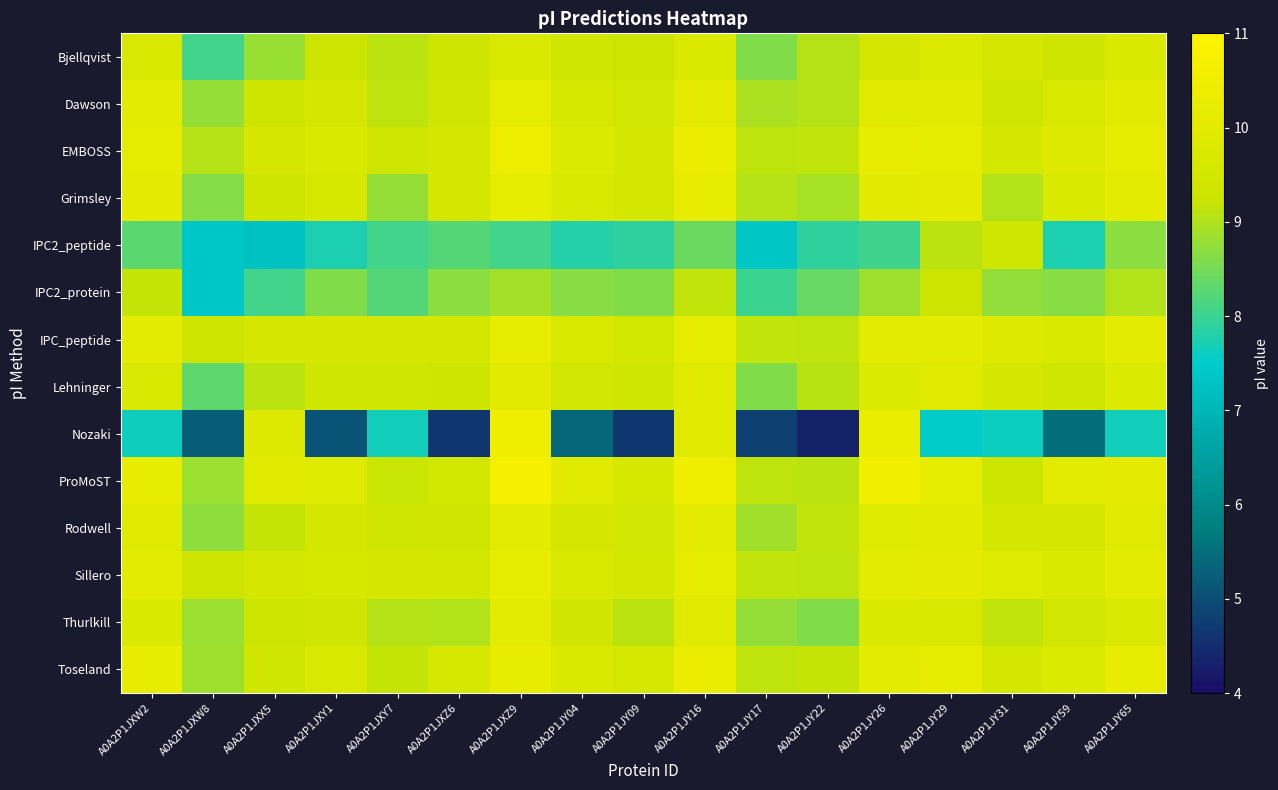

Reading right to left, what are all the values shown in this chart?

Bjellqvist: A0A2P1JY65=9.7	A0A2P1JY59=9.3	A0A2P1JY31=9.5	A0A2P1JY29=9.8	A0A2P1JY26=9.6	A0A2P1JY22=9.0	A0A2P1JY17=8.6	A0A2P1JY16=9.8	A0A2P1JY09=9.3	A0A2P1JY04=9.3	A0A2P1JXZ9=9.7	A0A2P1JXZ6=9.3	A0A2P1JXY7=9.1	A0A2P1JXY1=9.3	A0A2P1JXX5=8.8	A0A2P1JXW8=8.1	A0A2P1JXW2=9.7
Dawson: A0A2P1JY65=10.0	A0A2P1JY59=9.7	A0A2P1JY31=9.3	A0A2P1JY29=10.0	A0A2P1JY26=9.9	A0A2P1JY22=9.0	A0A2P1JY17=9.0	A0A2P1JY16=10.1	A0A2P1JY09=9.4	A0A2P1JY04=9.6	A0A2P1JXZ9=10.1	A0A2P1JXZ6=9.4	A0A2P1JXY7=9.1	A0A2P1JXY1=9.6	A0A2P1JXX5=9.3	A0A2P1JXW8=8.8	A0A2P1JXW2=10.0
EMBOSS: A0A2P1JY65=10.1	A0A2P1JY59=9.8	A0A2P1JY31=9.5	A0A2P1JY29=10.1	A0A2P1JY26=10.2	A0A2P1JY22=9.2	A0A2P1JY17=9.1	A0A2P1JY16=10.3	A0A2P1JY09=9.6	A0A2P1JY04=9.8	A0A2P1JXZ9=10.4	A0A2P1JXZ6=9.5	A0A2P1JXY7=9.4	A0A2P1JXY1=9.7	A0A2P1JXX5=9.6	A0A2P1JXW8=9.0	A0A2P1JXW2=10.1
Grimsley: A0A2P1JY65=10.1	A0A2P1JY59=9.7	A0A2P1JY31=9.0	A0A2P1JY29=10.1	A0A2P1JY26=10.0	A0A2P1JY22=8.9	A0A2P1JY17=9.0	A0A2P1JY16=10.2	A0A2P1JY09=9.5	A0A2P1JY04=9.7	A0A2P1JXZ9=10.1	A0A2P1JXZ6=9.5	A0A2P1JXY7=8.8	A0A2P1JXY1=9.6	A0A2P1JXX5=9.3	A0A2P1JXW8=8.6	A0A2P1JXW2=10.1
IPC2_peptide: A0A2P1JY65=8.7	A0A2P1JY59=7.7	A0A2P1JY31=9.3	A0A2P1JY29=9.1	A0A2P1JY26=8.0	A0A2P1JY22=7.9	A0A2P1JY17=7.4	A0A2P1JY16=8.4	A0A2P1JY09=7.9	A0A2P1JY04=7.8	A0A2P1JXZ9=8.1	A0A2P1JXZ6=8.2	A0A2P1JXY7=8.1	A0A2P1JXY1=7.7	A0A2P1JXX5=7.3	A0A2P1JXW8=7.4	A0A2P1JXW2=8.3
IPC2_protein: A0A2P1JY65=9.0	A0A2P1JY59=8.7	A0A2P1JY31=8.7	A0A2P1JY29=9.2	A0A2P1JY26=8.8	A0A2P1JY22=8.4	A0A2P1JY17=8.0	A0A2P1JY16=9.2	A0A2P1JY09=8.6	A0A2P1JY04=8.7	A0A2P1JXZ9=8.9	A0A2P1JXZ6=8.7	A0A2P1JXY7=8.2	A0A2P1JXY1=8.6	A0A2P1JXX5=8.1	A0A2P1JXW8=7.4	A0A2P1JXW2=9.2
IPC_peptide: A0A2P1JY65=10.0	A0A2P1JY59=9.7	A0A2P1JY31=9.8	A0A2P1JY29=10.1	A0A2P1JY26=10.0	A0A2P1JY22=9.1	A0A2P1JY17=9.2	A0A2P1JY16=10.1	A0A2P1JY09=9.5	A0A2P1JY04=9.7	A0A2P1JXZ9=10.2	A0A2P1JXZ6=9.5	A0A2P1JXY7=9.6	A0A2P1JXY1=9.6	A0A2P1JXX5=9.5	A0A2P1JXW8=9.3	A0A2P1JXW2=10.0
Lehninger: A0A2P1JY65=9.8	A0A2P1JY59=9.4	A0A2P1JY31=9.5	A0A2P1JY29=9.9	A0A2P1JY26=9.8	A0A2P1JY22=9.1	A0A2P1JY17=8.6	A0A2P1JY16=9.9	A0A2P1JY09=9.3	A0A2P1JY04=9.4	A0A2P1JXZ9=10.0	A0A2P1JXZ6=9.3	A0A2P1JXY7=9.3	A0A2P1JXY1=9.4	A0A2P1JXX5=9.1	A0A2P1JXW8=8.3	A0A2P1JXW2=9.7
Nozaki: A0A2P1JY65=7.6	A0A2P1JY59=5.5	A0A2P1JY31=7.6	A0A2P1JY29=7.5	A0A2P1JY26=10.3	A0A2P1JY22=4.3	A0A2P1JY17=4.8	A0A2P1JY16=9.9	A0A2P1JY09=4.7	A0A2P1JY04=5.4	A0A2P1JXZ9=10.5	A0A2P1JXZ6=4.6	A0A2P1JXY7=7.7	A0A2P1JXY1=5.1	A0A2P1JXX5=9.8	A0A2P1JXW8=5.2	A0A2P1JXW2=7.6
ProMoST: A0A2P1JY65=10.1	A0A2P1JY59=10.0	A0A2P1JY31=9.3	A0A2P1JY29=10.1	A0A2P1JY26=10.5	A0A2P1JY22=9.1	A0A2P1JY17=9.1	A0A2P1JY16=10.5	A0A2P1JY09=9.6	A0A2P1JY04=9.9	A0A2P1JXZ9=10.7	A0A2P1JXZ6=9.5	A0A2P1JXY7=9.2	A0A2P1JXY1=9.9	A0A2P1JXX5=9.9	A0A2P1JXW8=8.8	A0A2P1JXW2=10.2
Rodwell: A0A2P1JY65=9.9	A0A2P1JY59=9.6	A0A2P1JY31=9.5	A0A2P1JY29=10.0	A0A2P1JY26=9.9	A0A2P1JY22=9.2	A0A2P1JY17=8.9	A0A2P1JY16=10.0	A0A2P1JY09=9.4	A0A2P1JY04=9.6	A0A2P1JXZ9=10.0	A0A2P1JXZ6=9.4	A0A2P1JXY7=9.3	A0A2P1JXY1=9.5	A0A2P1JXX5=9.2	A0A2P1JXW8=8.7	A0A2P1JXW2=9.9
Sillero: A0A2P1JY65=10.1	A0A2P1JY59=9.7	A0A2P1JY31=9.9	A0A2P1JY29=10.1	A0A2P1JY26=10.0	A0A2P1JY22=9.1	A0A2P1JY17=9.2	A0A2P1JY16=10.1	A0A2P1JY09=9.5	A0A2P1JY04=9.7	A0A2P1JXZ9=10.2	A0A2P1JXZ6=9.5	A0A2P1JXY7=9.6	A0A2P1JXY1=9.6	A0A2P1JXX5=9.5	A0A2P1JXW8=9.3	A0A2P1JXW2=10.1
Thurlkill: A0A2P1JY65=9.7	A0A2P1JY59=9.4	A0A2P1JY31=9.2	A0A2P1JY29=9.7	A0A2P1JY26=9.8	A0A2P1JY22=8.6	A0A2P1JY17=8.8	A0A2P1JY16=9.9	A0A2P1JY09=9.1	A0A2P1JY04=9.4	A0A2P1JXZ9=10.0	A0A2P1JXZ6=9.0	A0A2P1JXY7=9.0	A0A2P1JXY1=9.4	A0A2P1JXX5=9.2	A0A2P1JXW8=8.8	A0A2P1JXW2=9.7
Toseland: A0A2P1JY65=10.2	A0A2P1JY59=9.8	A0A2P1JY31=9.5	A0A2P1JY29=10.2	A0A2P1JY26=10.0	A0A2P1JY22=9.2	A0A2P1JY17=9.1	A0A2P1JY16=10.3	A0A2P1JY09=9.6	A0A2P1JY04=9.8	A0A2P1JXZ9=10.2	A0A2P1JXZ6=9.6	A0A2P1JXY7=9.2	A0A2P1JXY1=9.7	A0A2P1JXX5=9.4	A0A2P1JXW8=8.8	A0A2P1JXW2=10.2